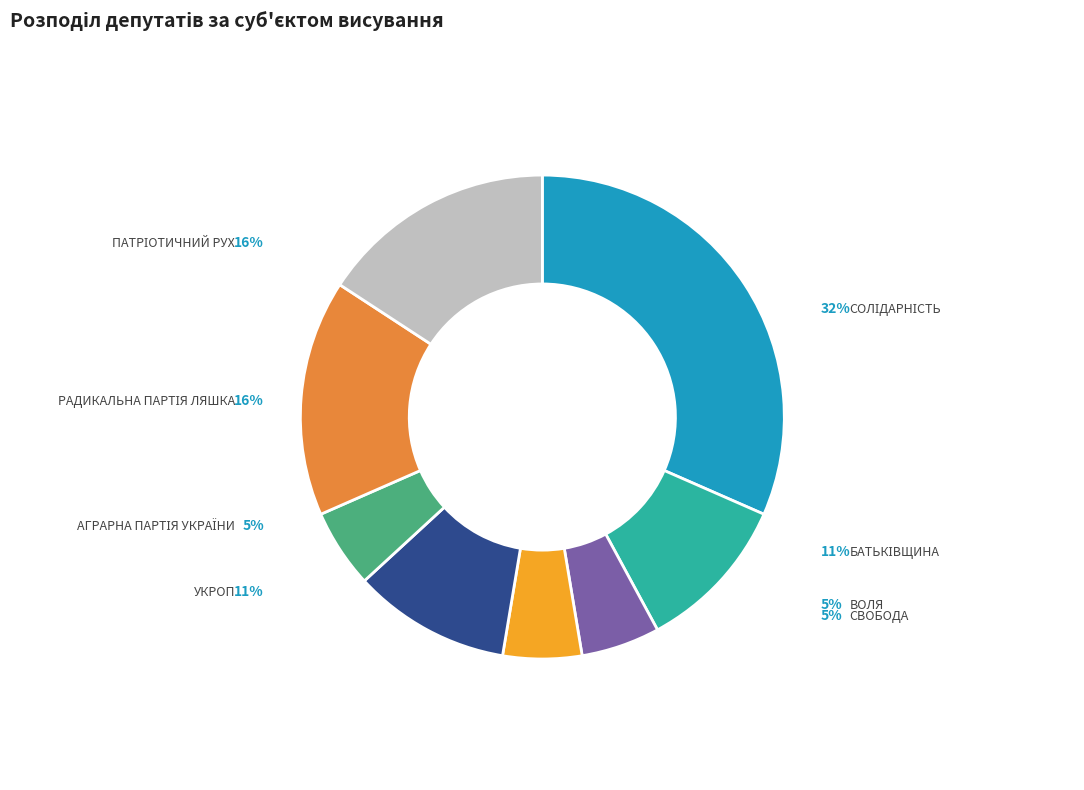

Is it true that УКРОП is 11% of the pie?

True